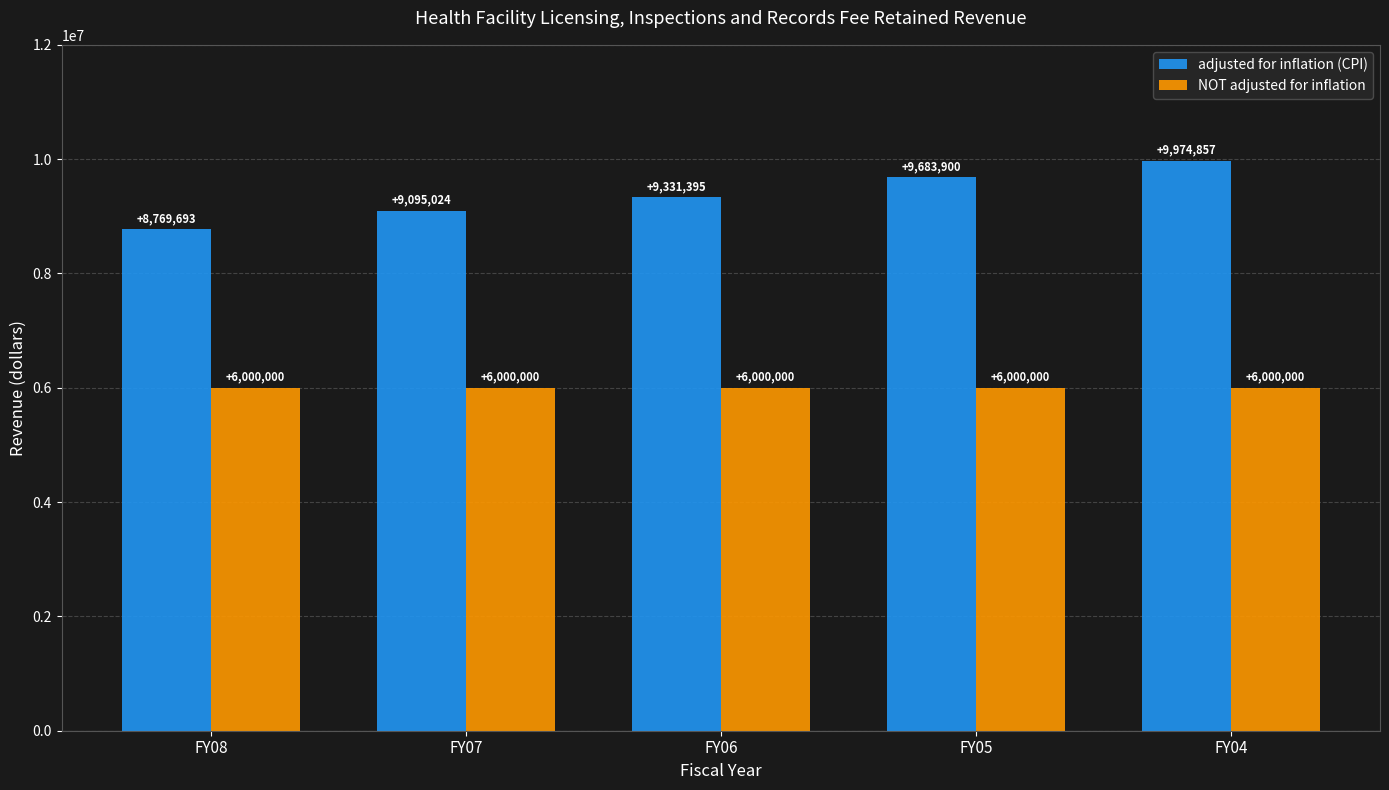

How many distinct data groups are displayed?

2